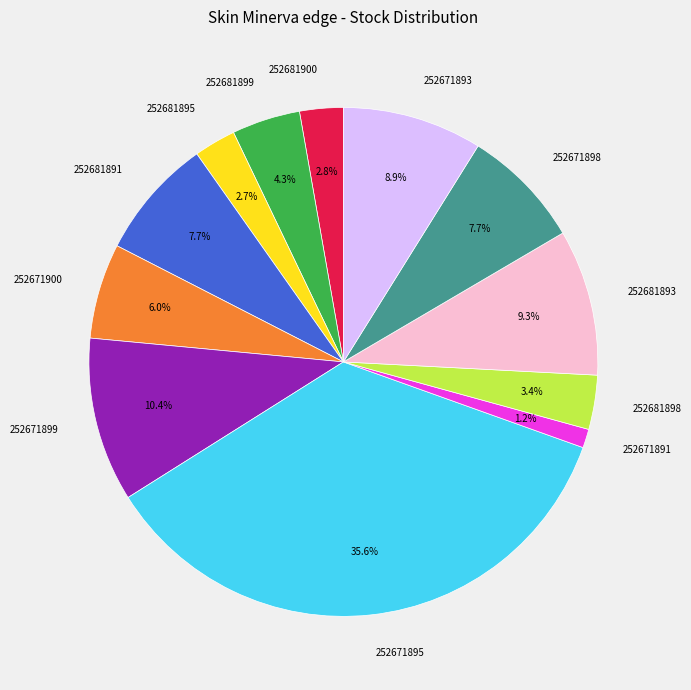

Is it true that 252671891 is 14% of the pie?

False